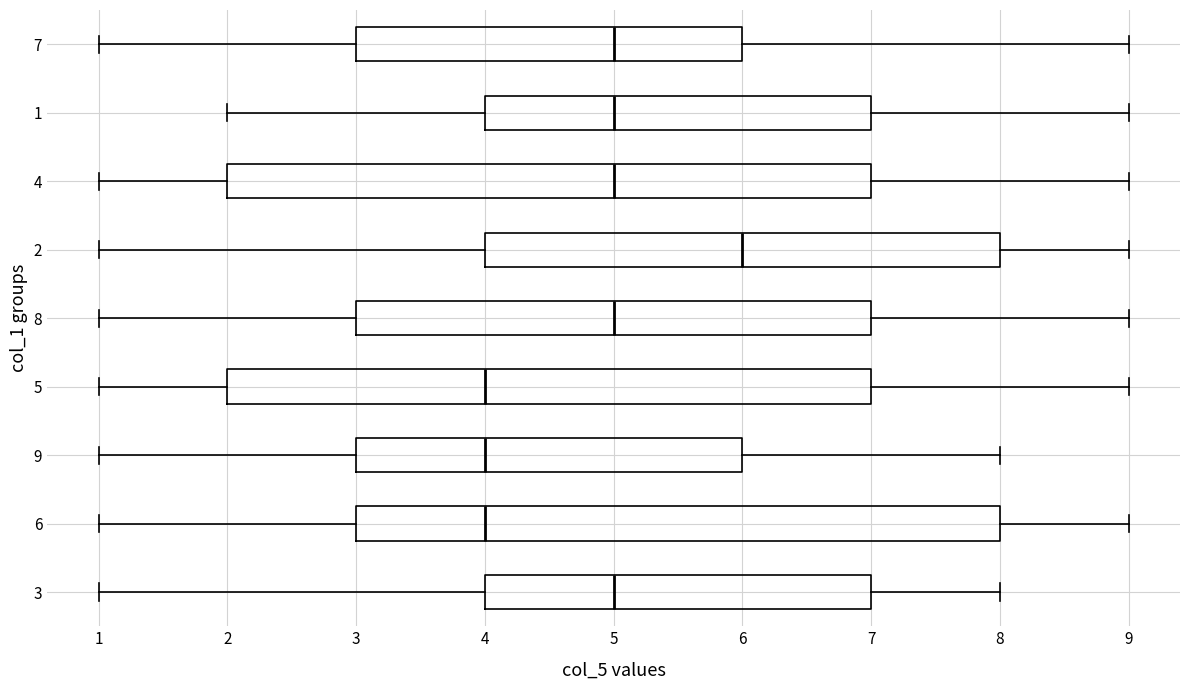

Reading bottom to top, read every box against the x-axis: the position of its median line, the range the box covers, and the ends of its whiskers. The values are not printed on the chart, so give them approximately, as read against the axis.

3: median 5, box 4 to 7, whiskers 1 to 8
6: median 4, box 3 to 8, whiskers 1 to 9
9: median 4, box 3 to 6, whiskers 1 to 8
5: median 4, box 2 to 7, whiskers 1 to 9
8: median 5, box 3 to 7, whiskers 1 to 9
2: median 6, box 4 to 8, whiskers 1 to 9
4: median 5, box 2 to 7, whiskers 1 to 9
1: median 5, box 4 to 7, whiskers 2 to 9
7: median 5, box 3 to 6, whiskers 1 to 9